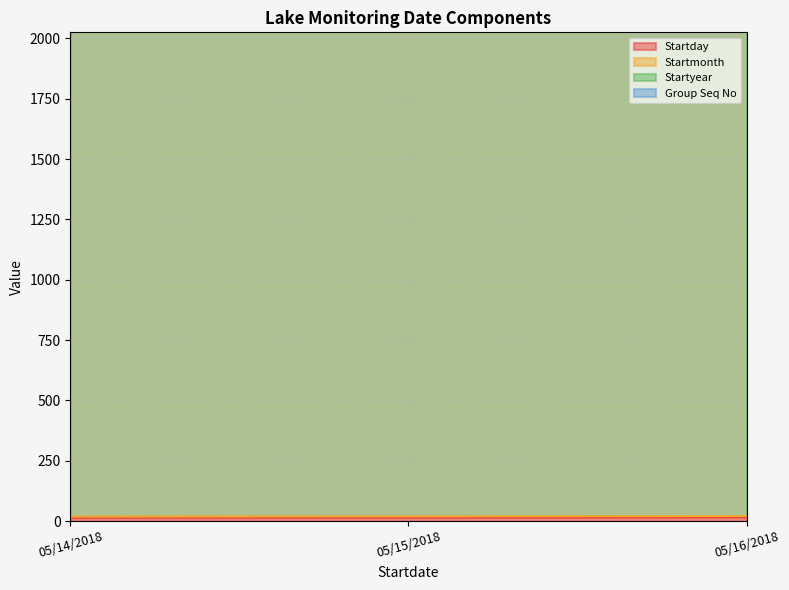

What is the label of the 3rd point from the left?

05/16/2018